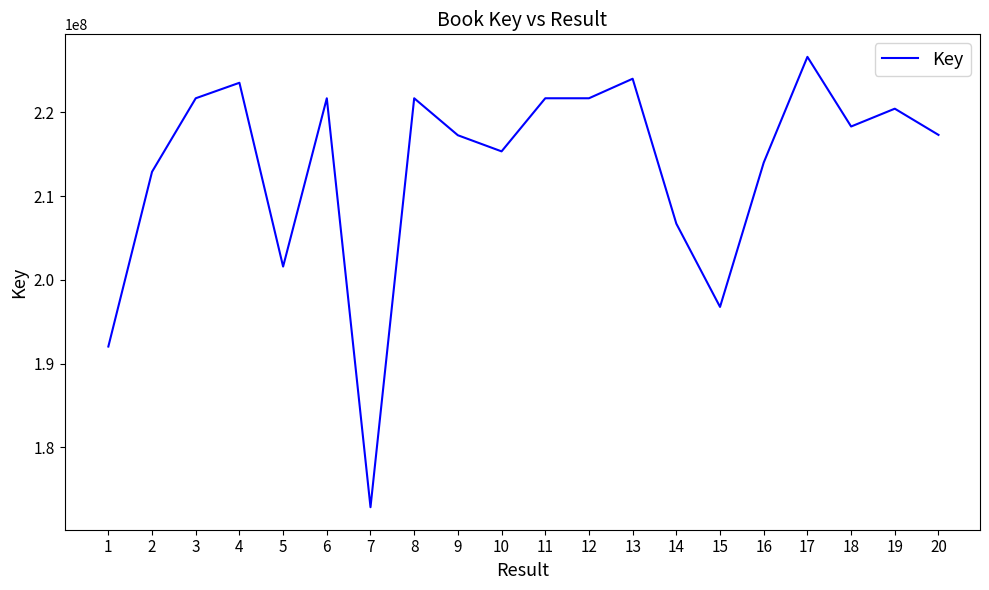

What is the change in value from 8 to 16?

-7679470